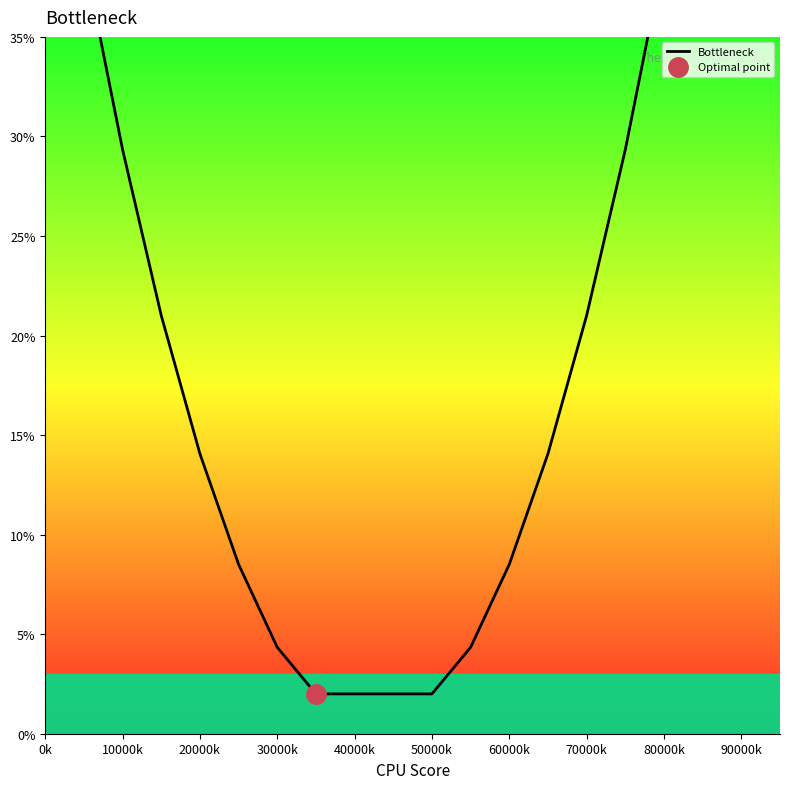

What position from the left is 90000k?

10